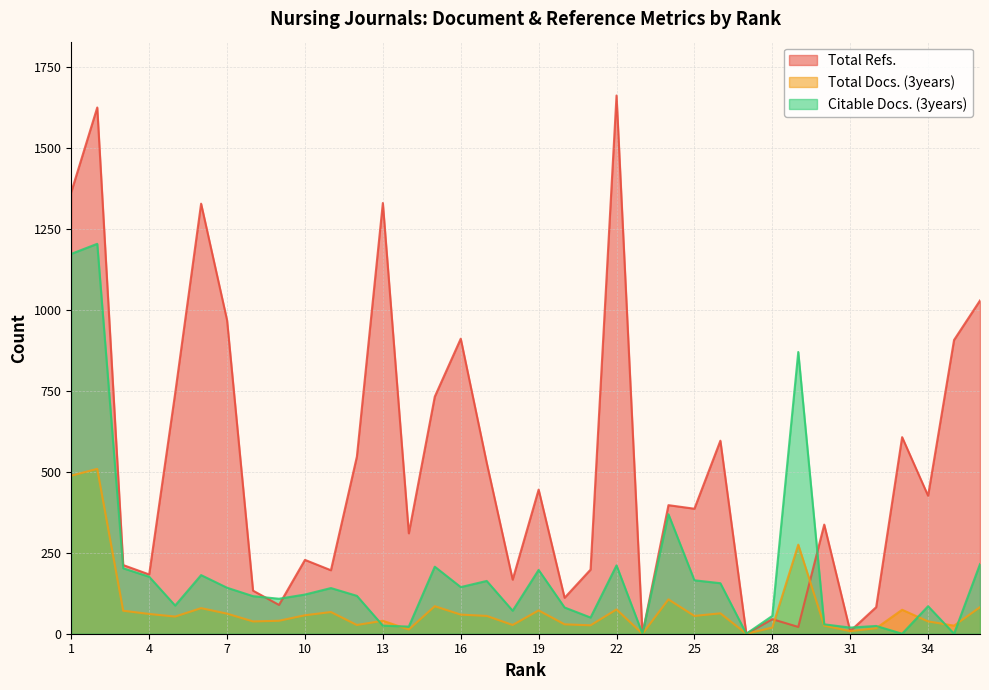

Which series has the widest spread of values?

Total Refs.